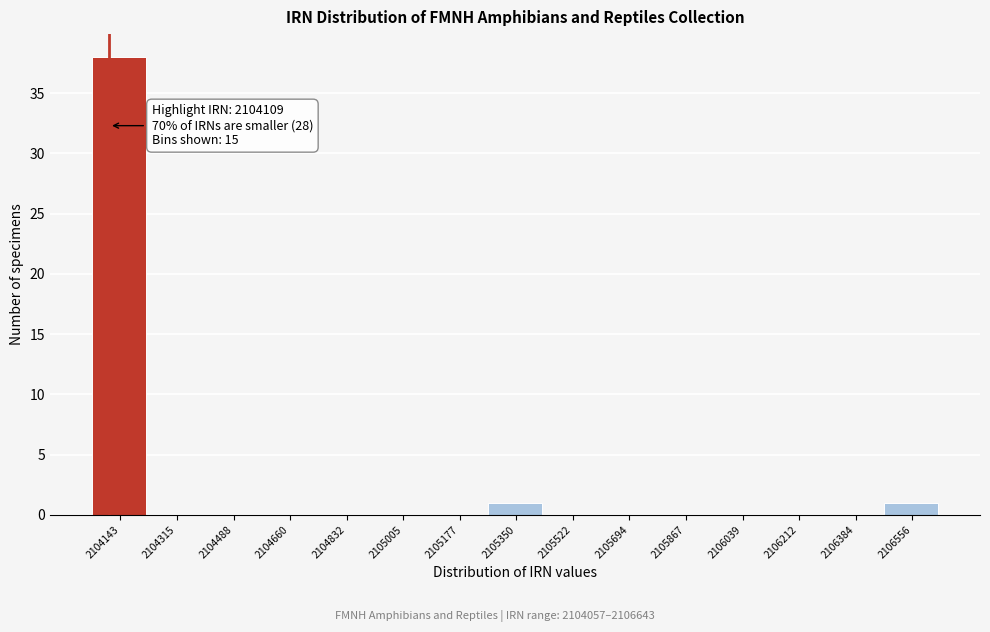

Over which range of the x-axis is the bar tallest?

2104060 to 2104220